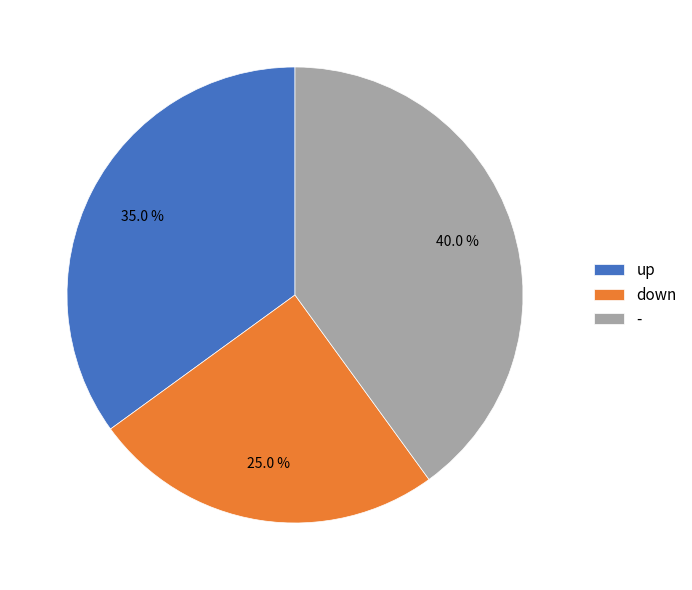

Is the sum of - and down greater than half?

Yes